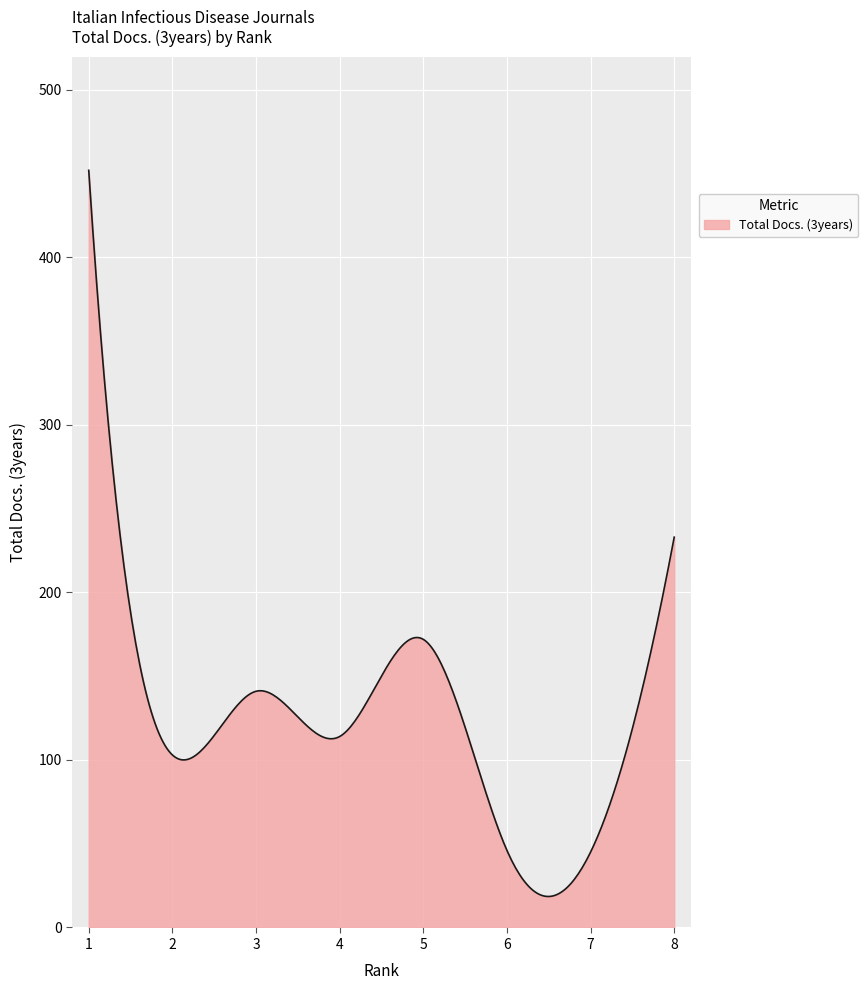

How many categories are shown in the chart?

300